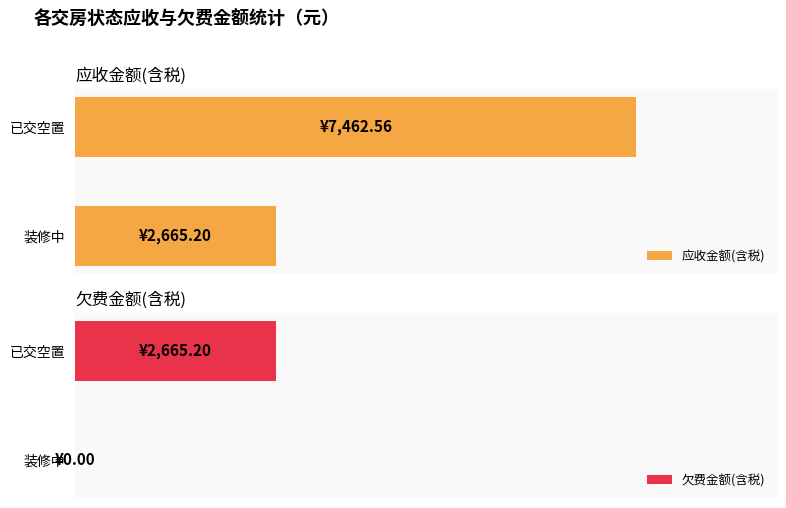

What is the average value of the 欠费金额(含税) series?

1332.6